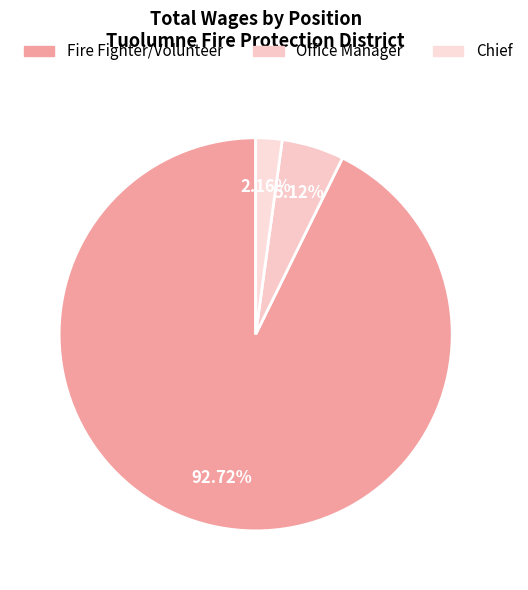

Is it true that Office Manager is 5% of the pie?

True